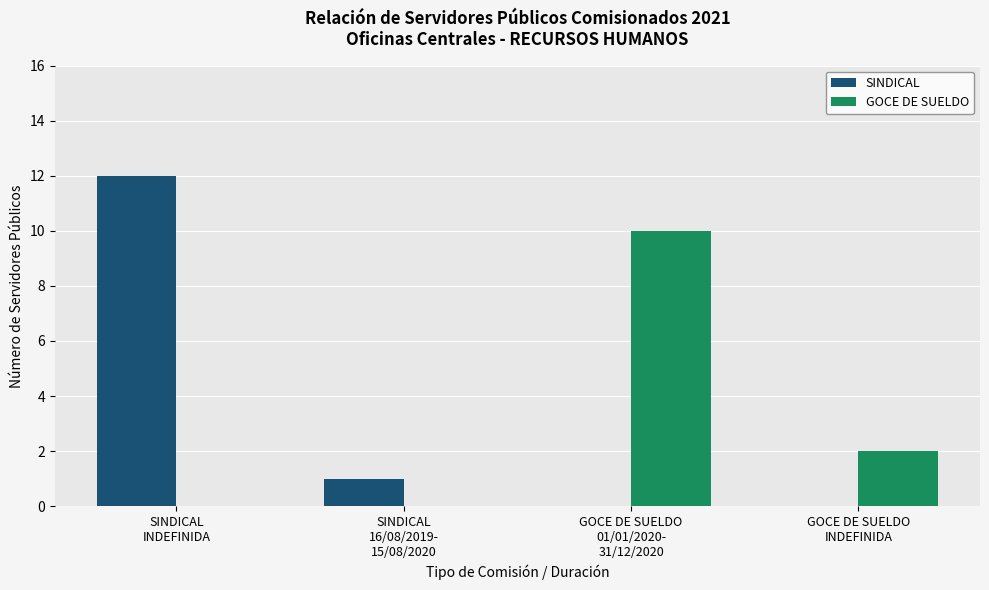

Where is SINDICAL nearest to the value 6?

SINDICAL
16/08/2019-
15/08/2020